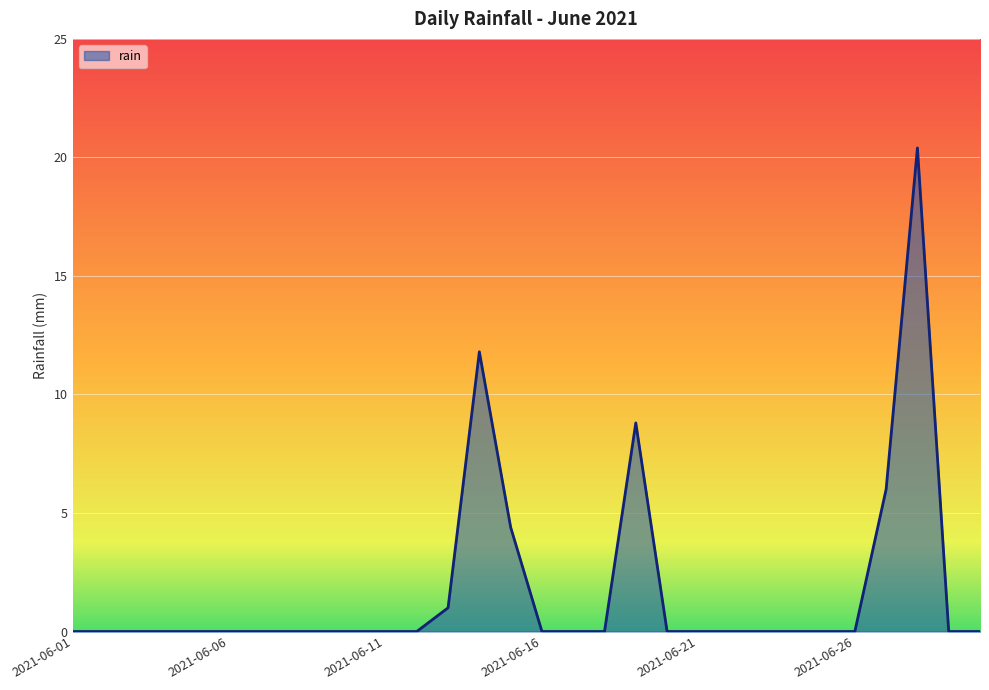

What is the greatest value displayed?

20.4